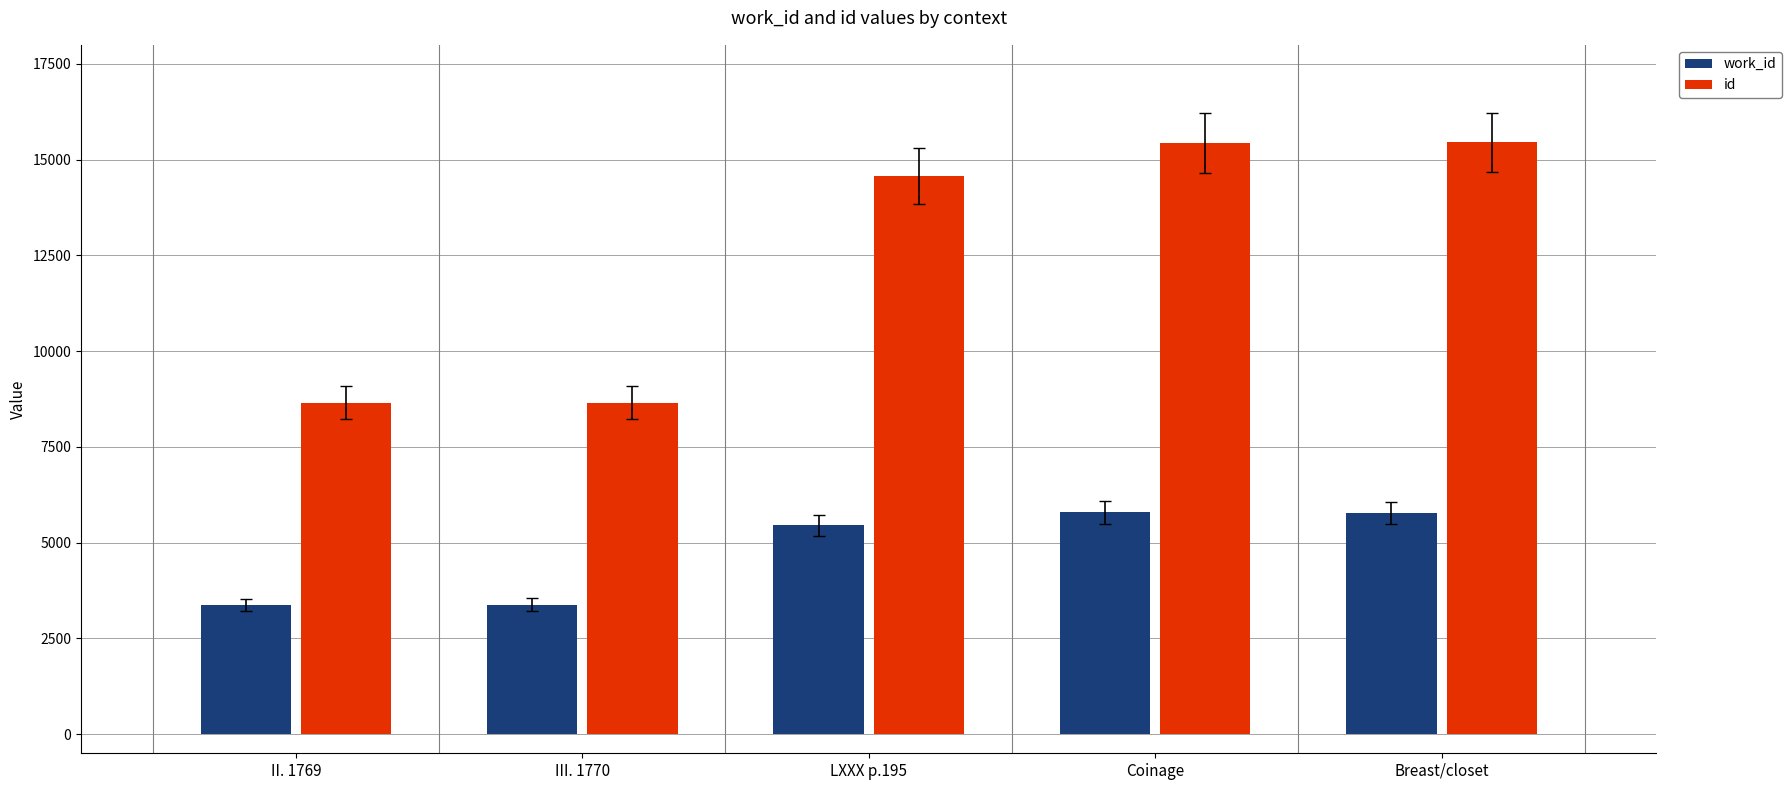

What is the spread (max minus min) of values at LXXX p.195?

9122